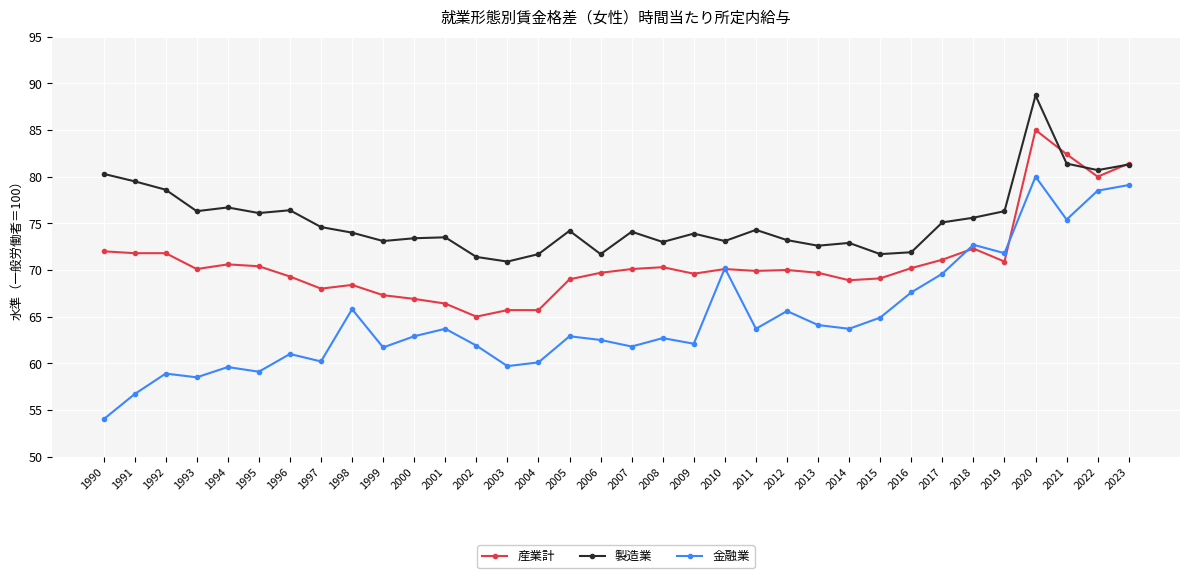

What is the highest value of the 産業計 series?

85.0